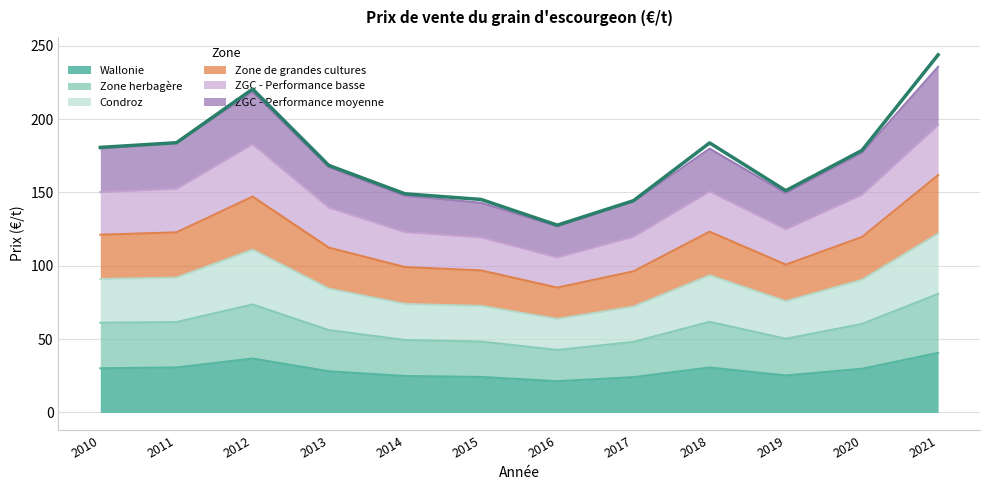

What is the maximum value for Condroz?

121.9